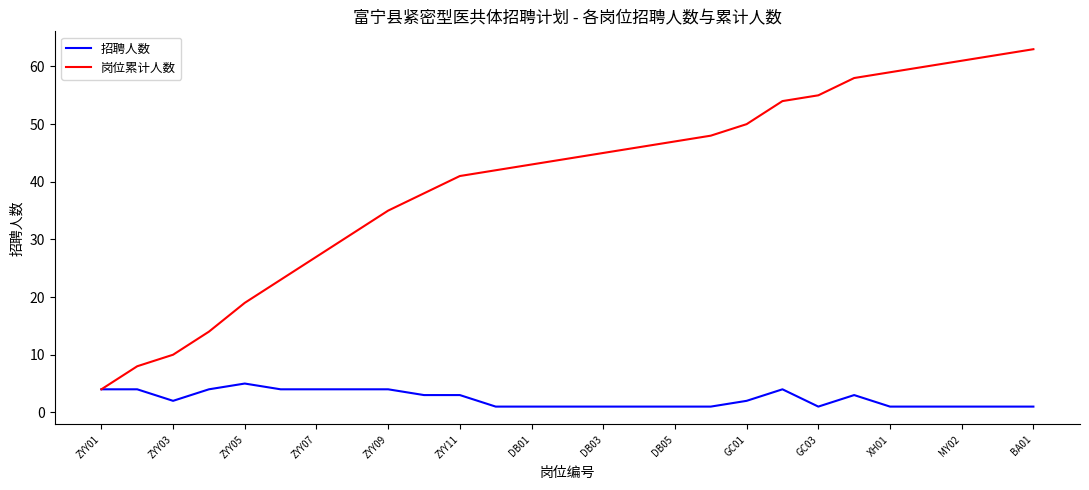

Rank the series by their maximum value, from highest to lowest.

岗位累计人数, 招聘人数